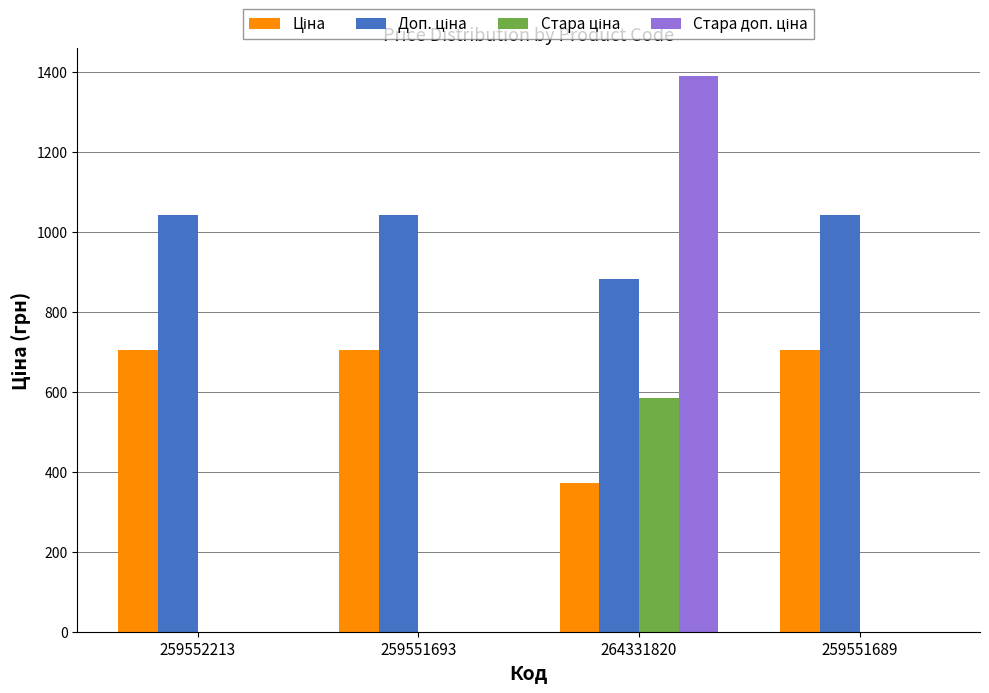

At which category is the sum across all series the highest?

264331820